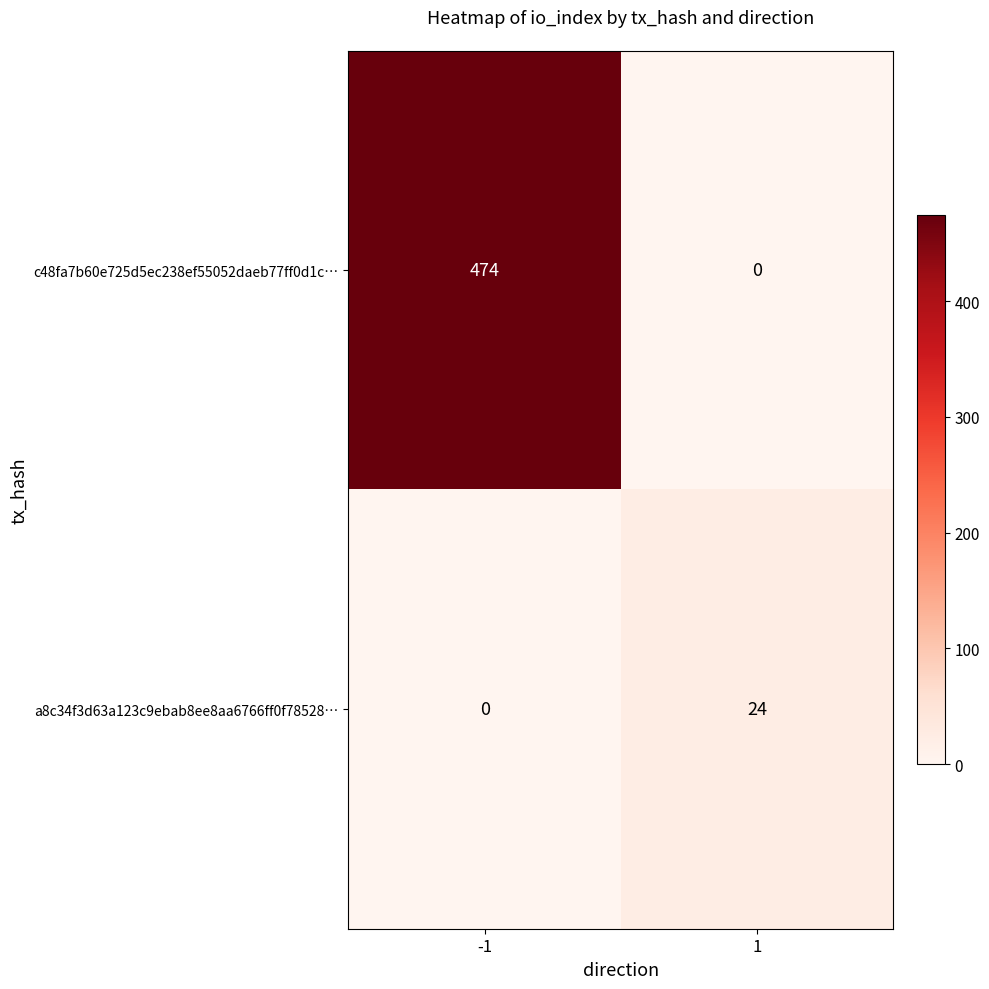

Rank the series at -1 from highest to lowest value.

c48fa7b60e725d5ec238ef55052daeb77ff0d1c…, a8c34f3d63a123c9ebab8ee8aa6766ff0f78528…